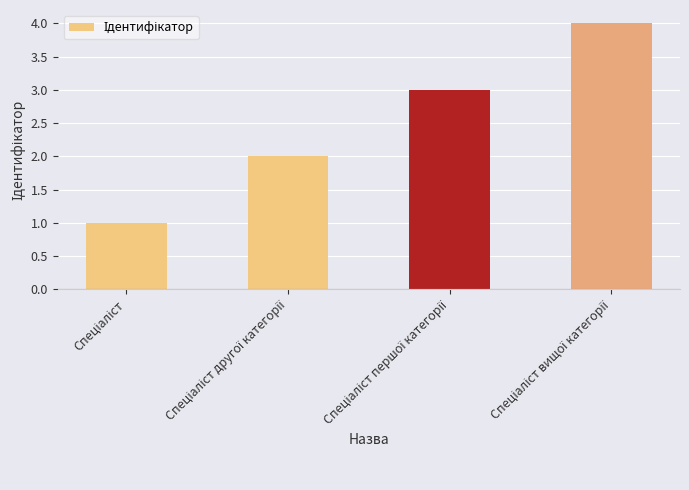

What is the maximum value shown in the chart?

4